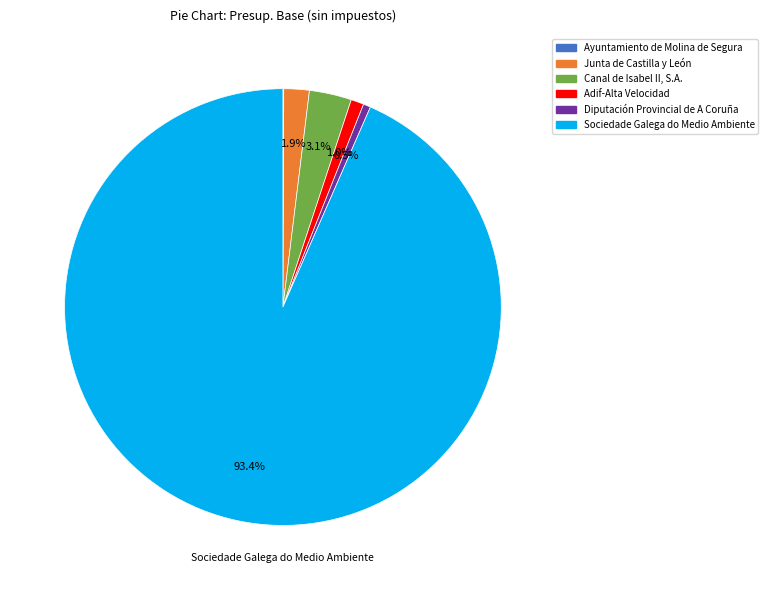

Is there a majority slice in this chart?

Yes